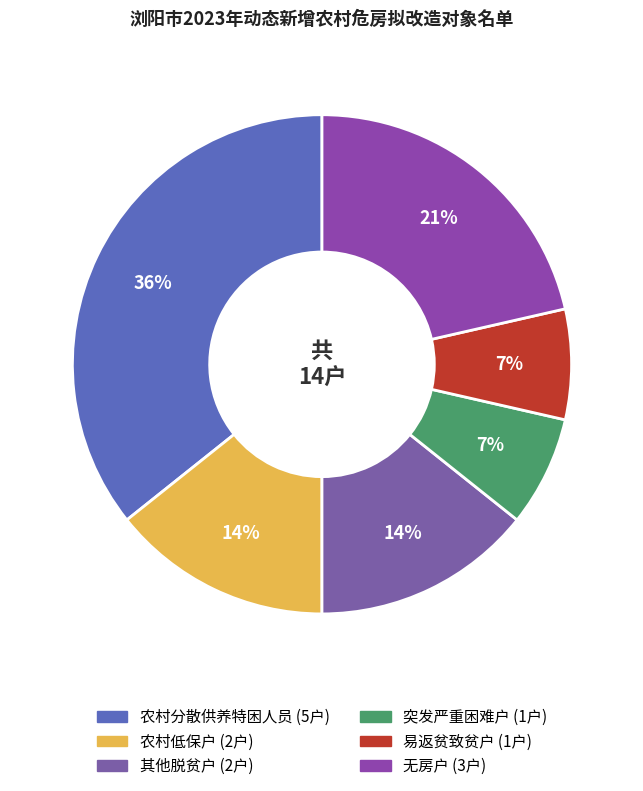

To the nearest percent, what percentage of the pie is 其他脱贫户?

14%